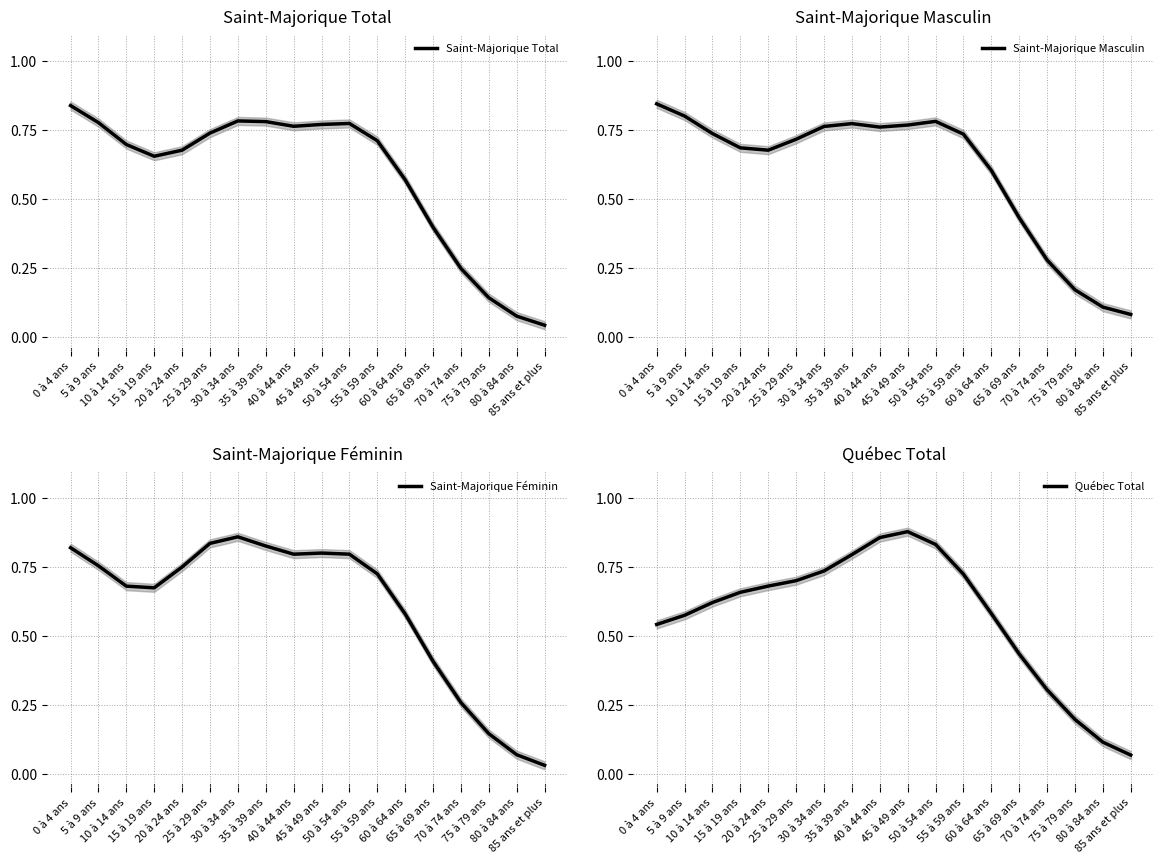

Rank the series by their maximum value, from highest to lowest.

Québec Total, Saint-Majorique Féminin, Saint-Majorique Masculin, Saint-Majorique Total